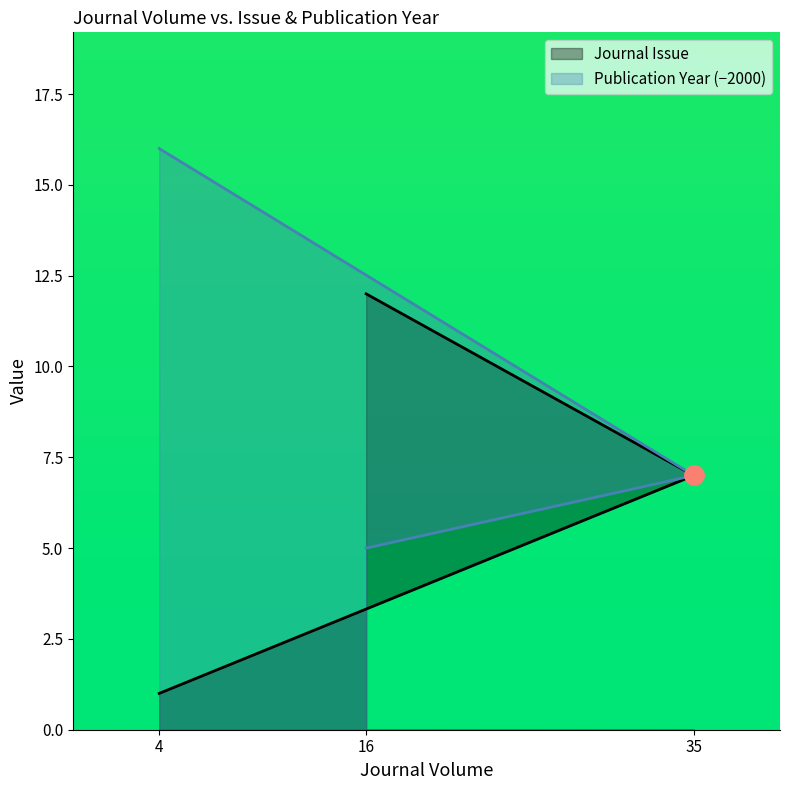

How many Publication Year values are between 5 and 16?

3